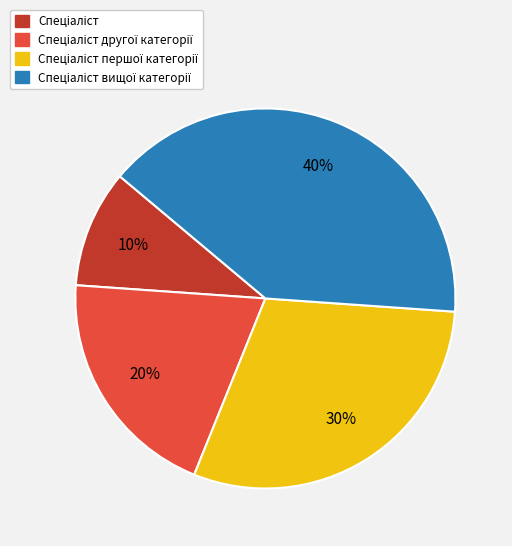

Is there a majority slice in this chart?

No